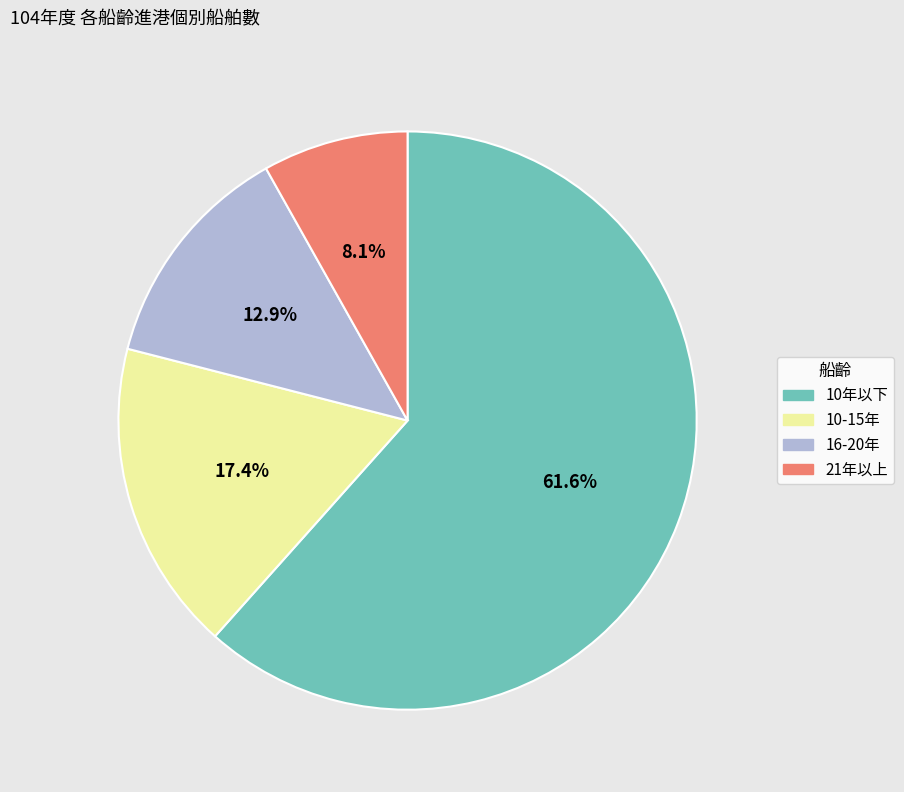

What is the ratio of the value at 10-15年 to the value at 21年以上?

2.1